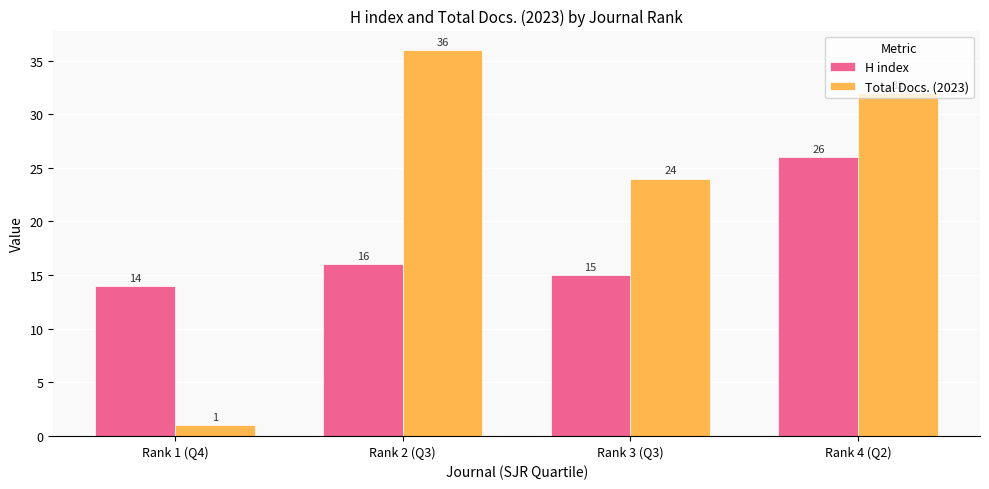

Reading right to left, list all the values displayed in this chart.

H index: 26	15	16	14
Total Docs. (2023): 32	24	36	1